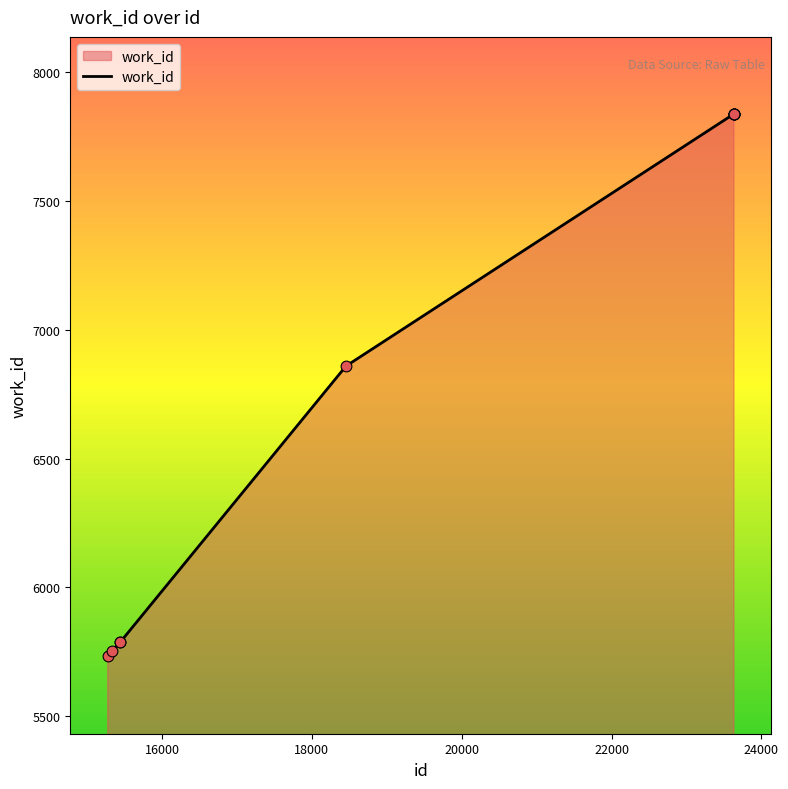

What is the maximum value shown in the chart?

7837